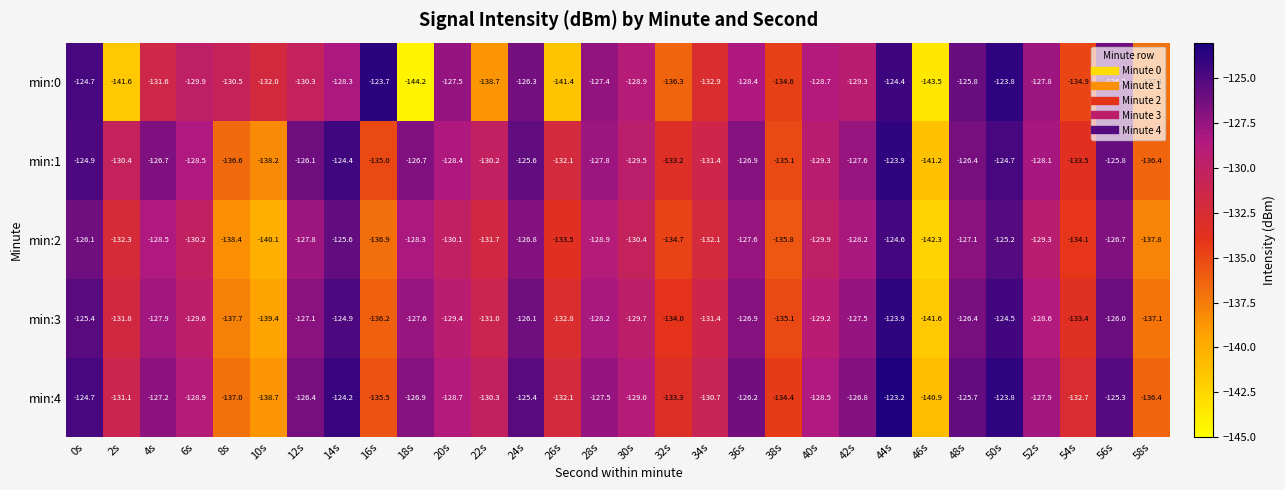

True or false: min:3 has a value of -55.5 at 28s.

False